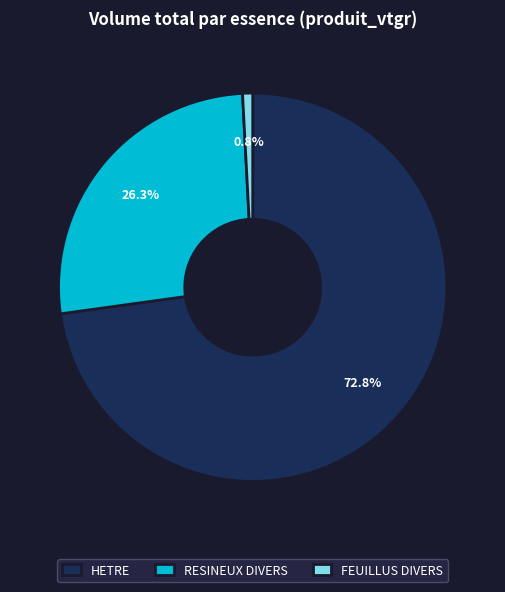

To the nearest percent, what is the difference between the largest and smallest slice percentages?

72%